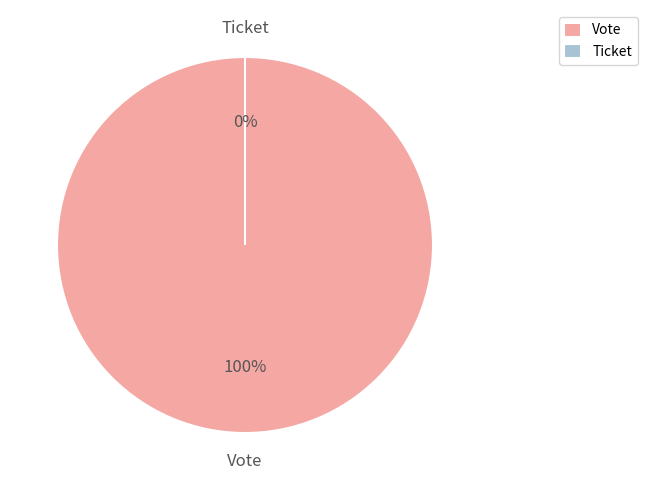

Is there any slice that represents more than half of the pie?

Yes